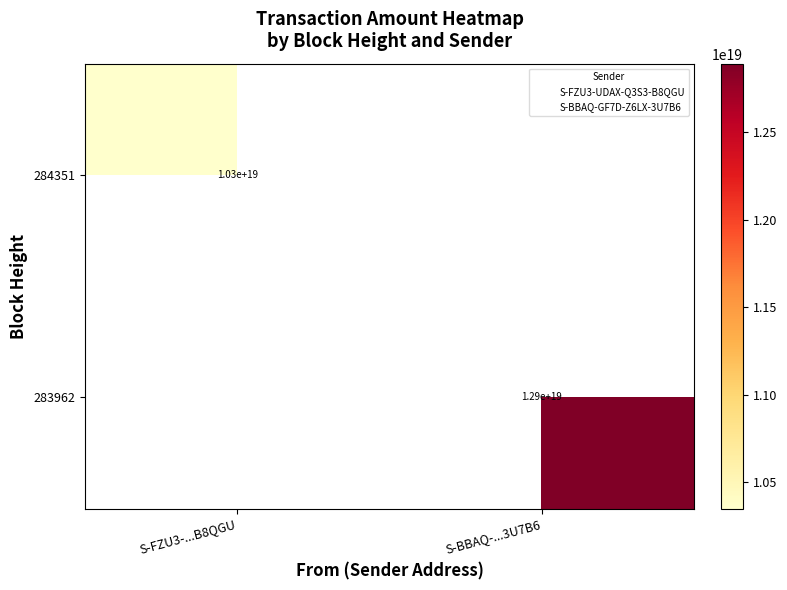

What is the smallest value displayed?

10349561668940124160.0